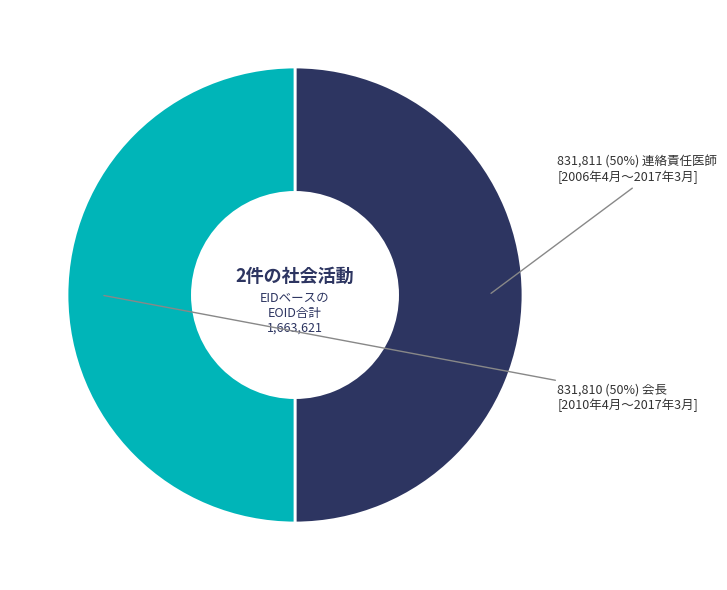

To the nearest percent, what is the average slice percentage?

50%